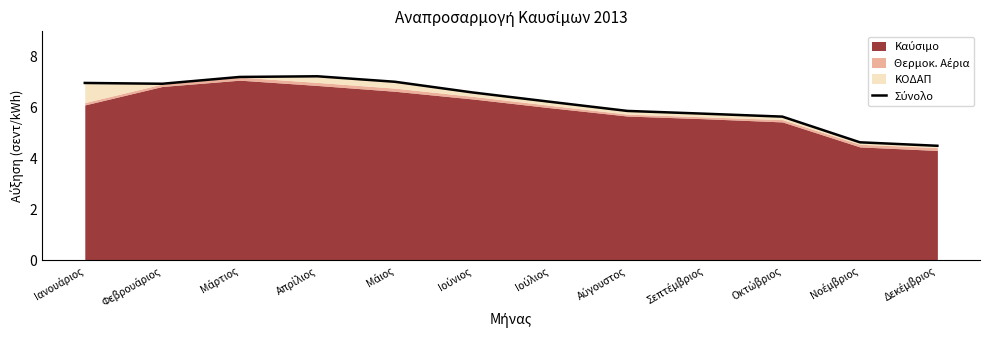

What position from the left is Ιούνιος?

6